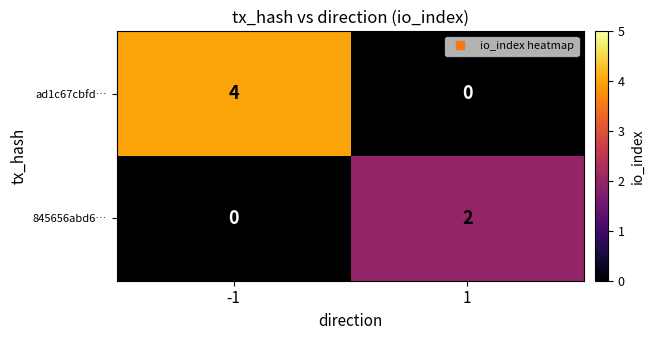

The ad1c67cbfd… series shows -2 at 1. True or false?

False